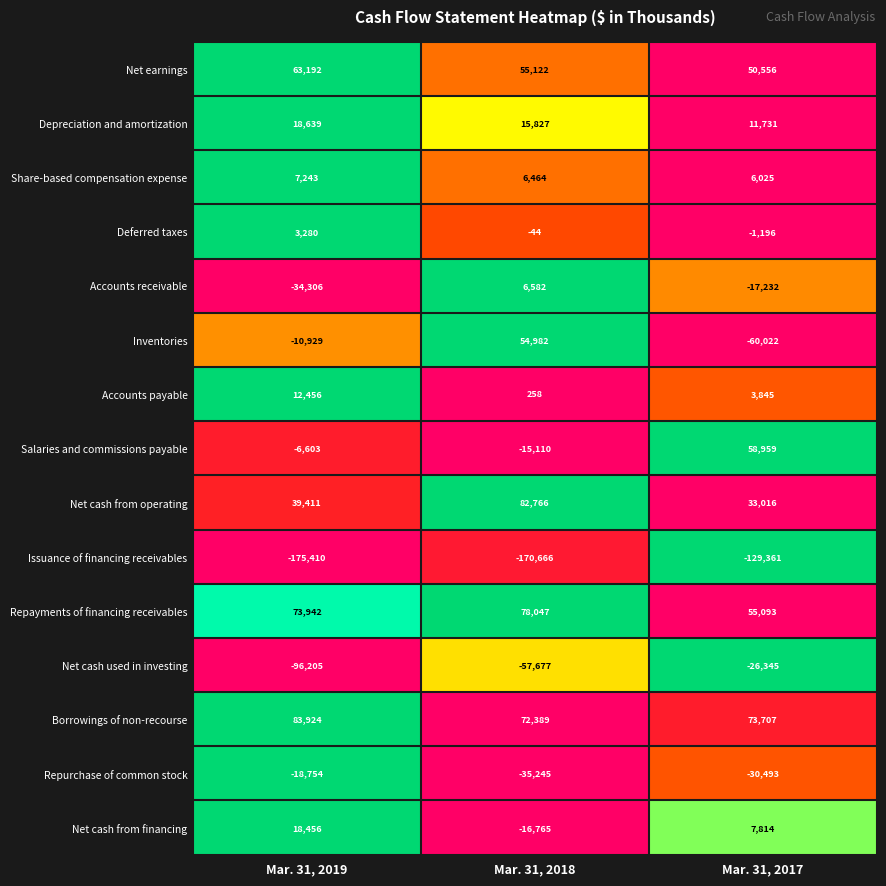

What value does the Depreciation and amortization series have at Mar. 31, 2018, to the nearest 100?

15800